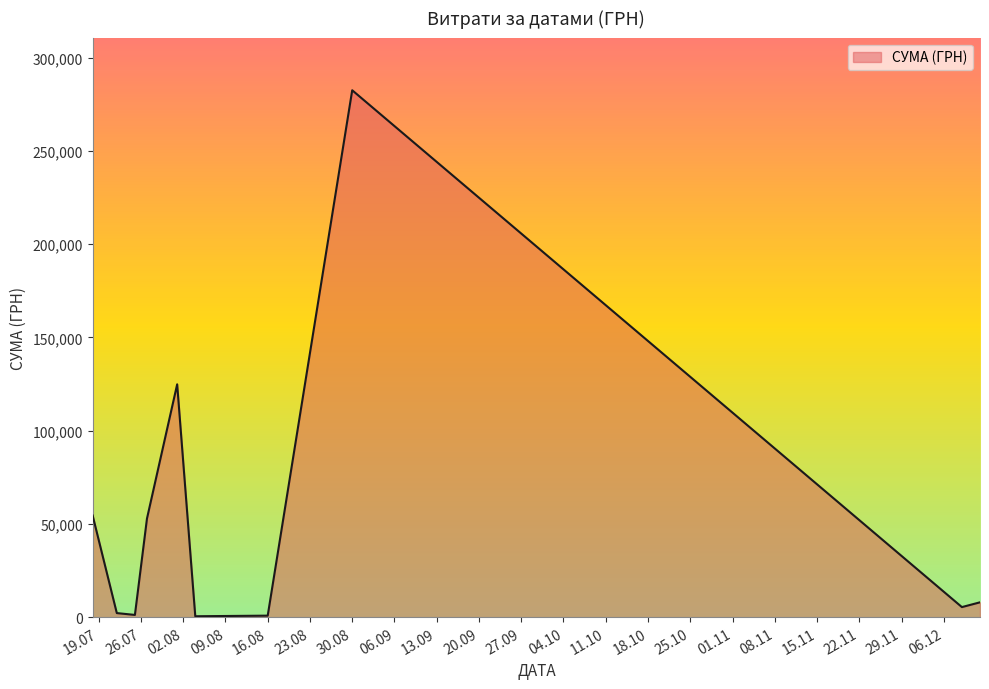

What is the maximum value shown in the chart?

282495.1